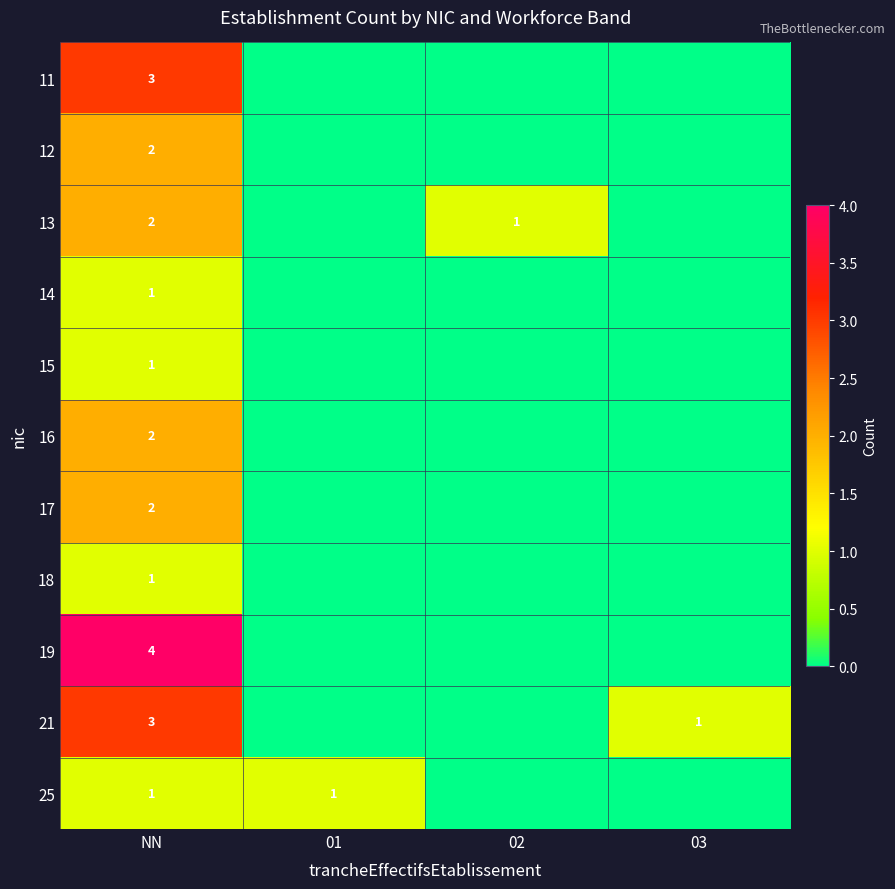

What is the difference between the highest and lowest values at NN?

3